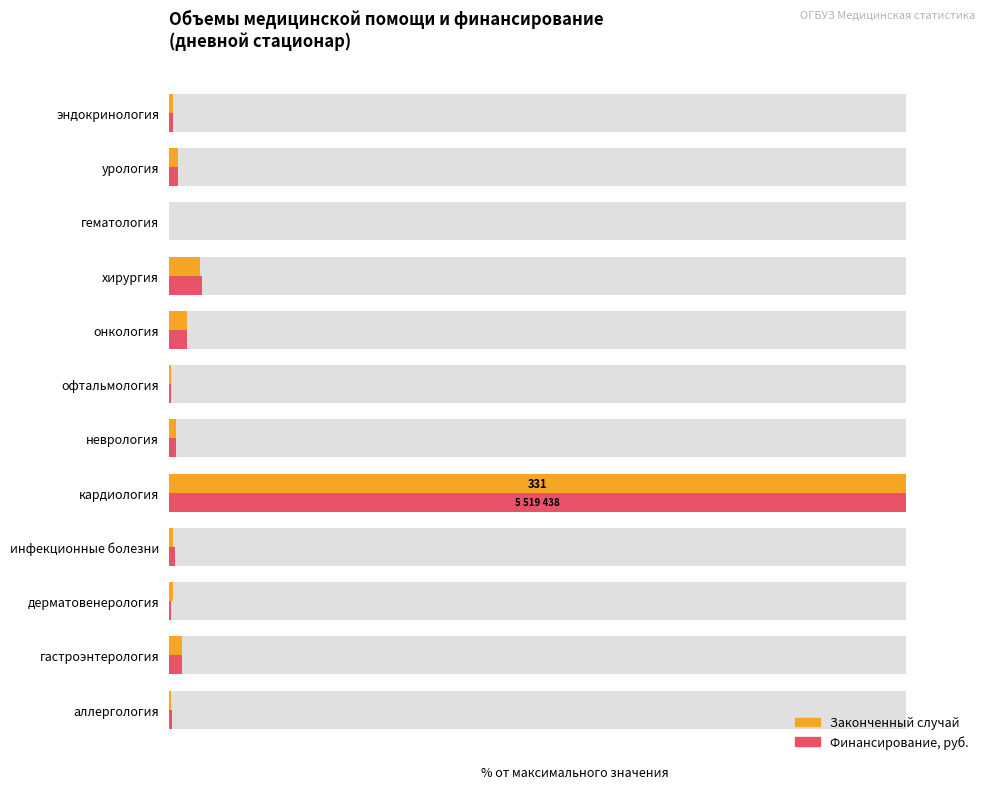

Which series changed the most between 2 and 9?

Законченный случай